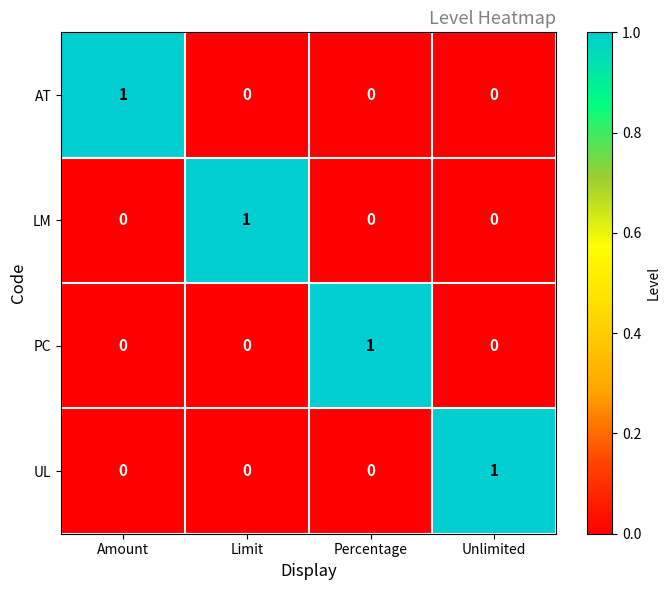

At how many categories does at least one series exceed 0?

4